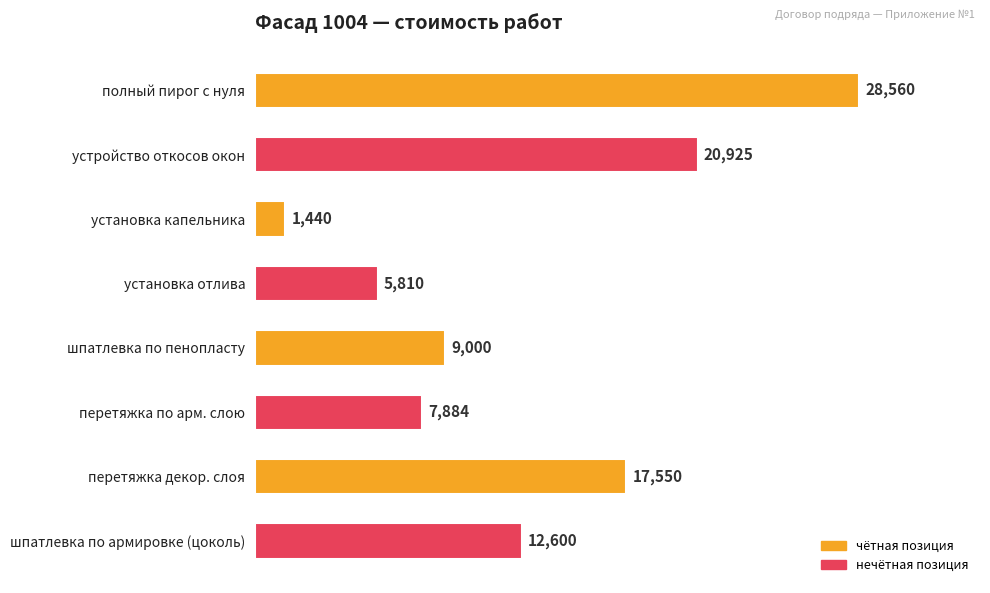

Reading top to bottom, extract all data points from this chart.

полный пирог с нуля=28560	устройство откосов окон=20925	установка капельника=1440	установка отлива=5810	шпатлевка по пенопласту=9000	перетяжка по арм. слою=7884	перетяжка декор. слоя=17550	шпатлевка по армировке (цоколь)=12600